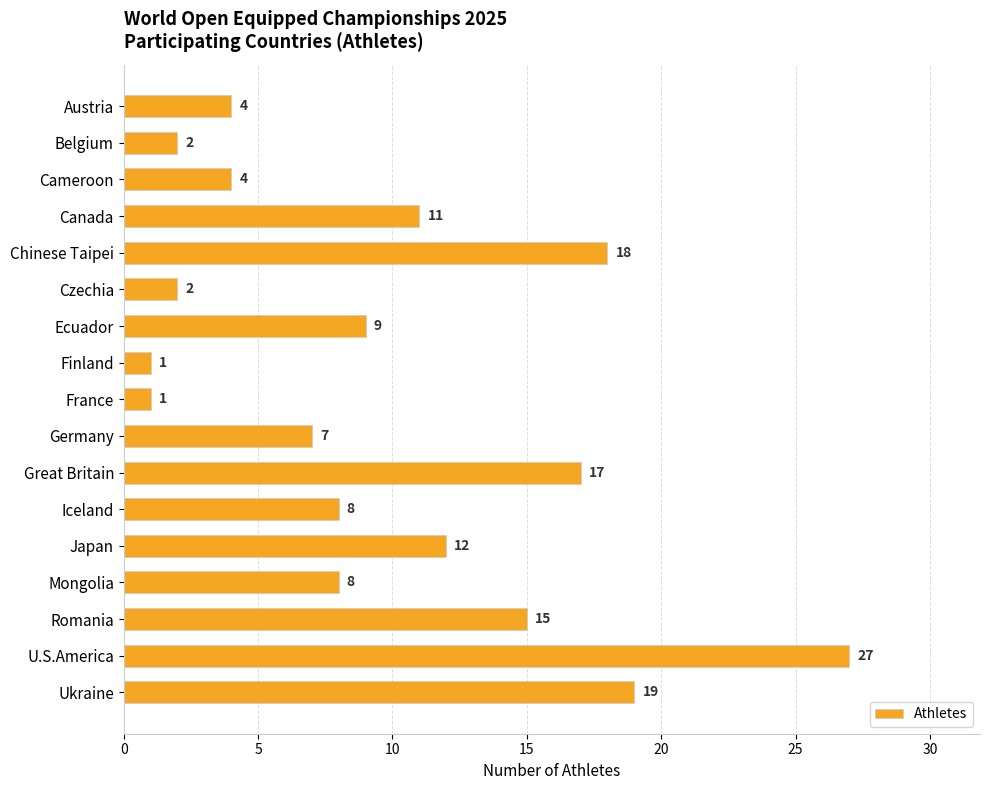

At which category does the chart reach its peak across all series?

U.S.America